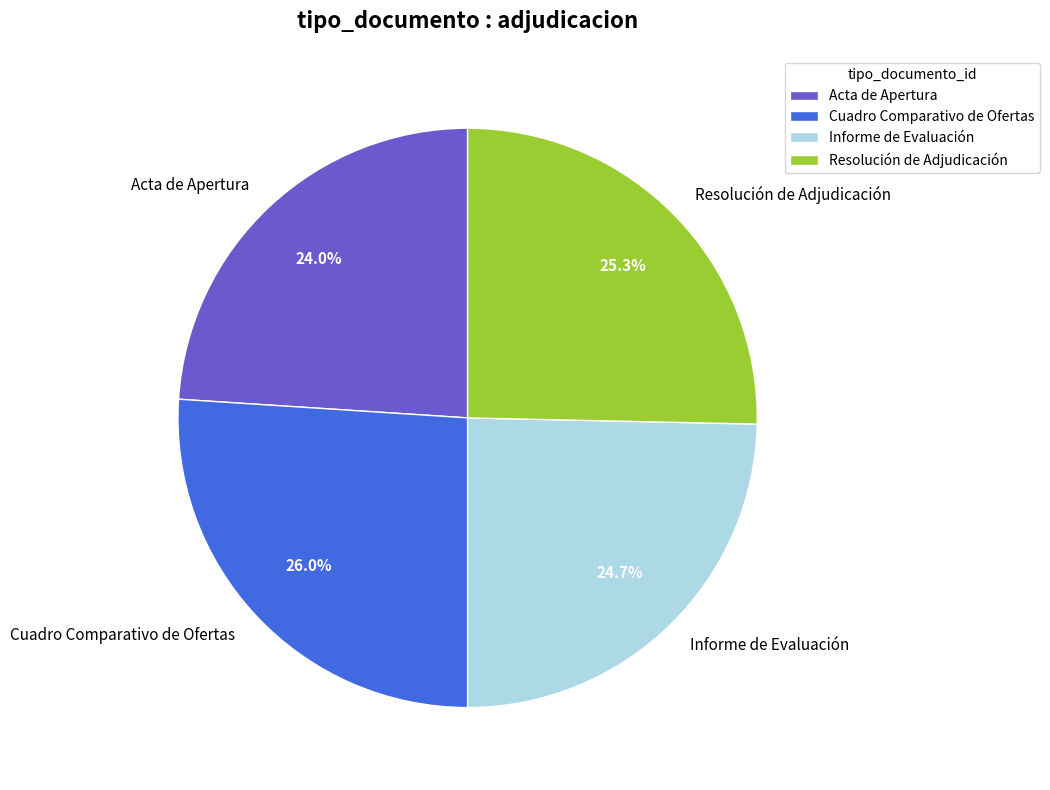

Is there any slice that represents more than half of the pie?

No